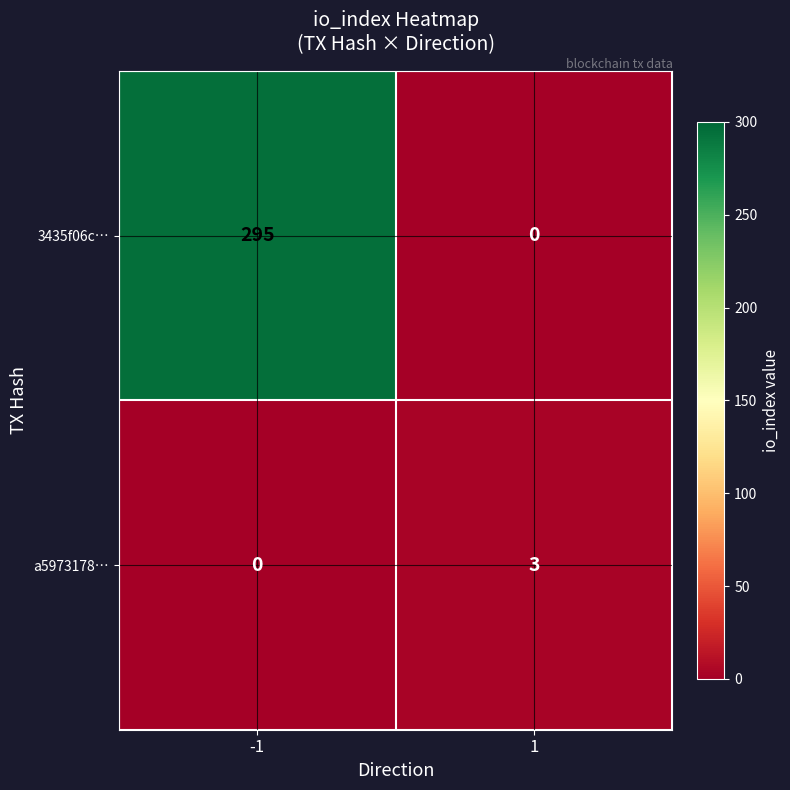

What is the approximate value of a5973178… at 1?

3